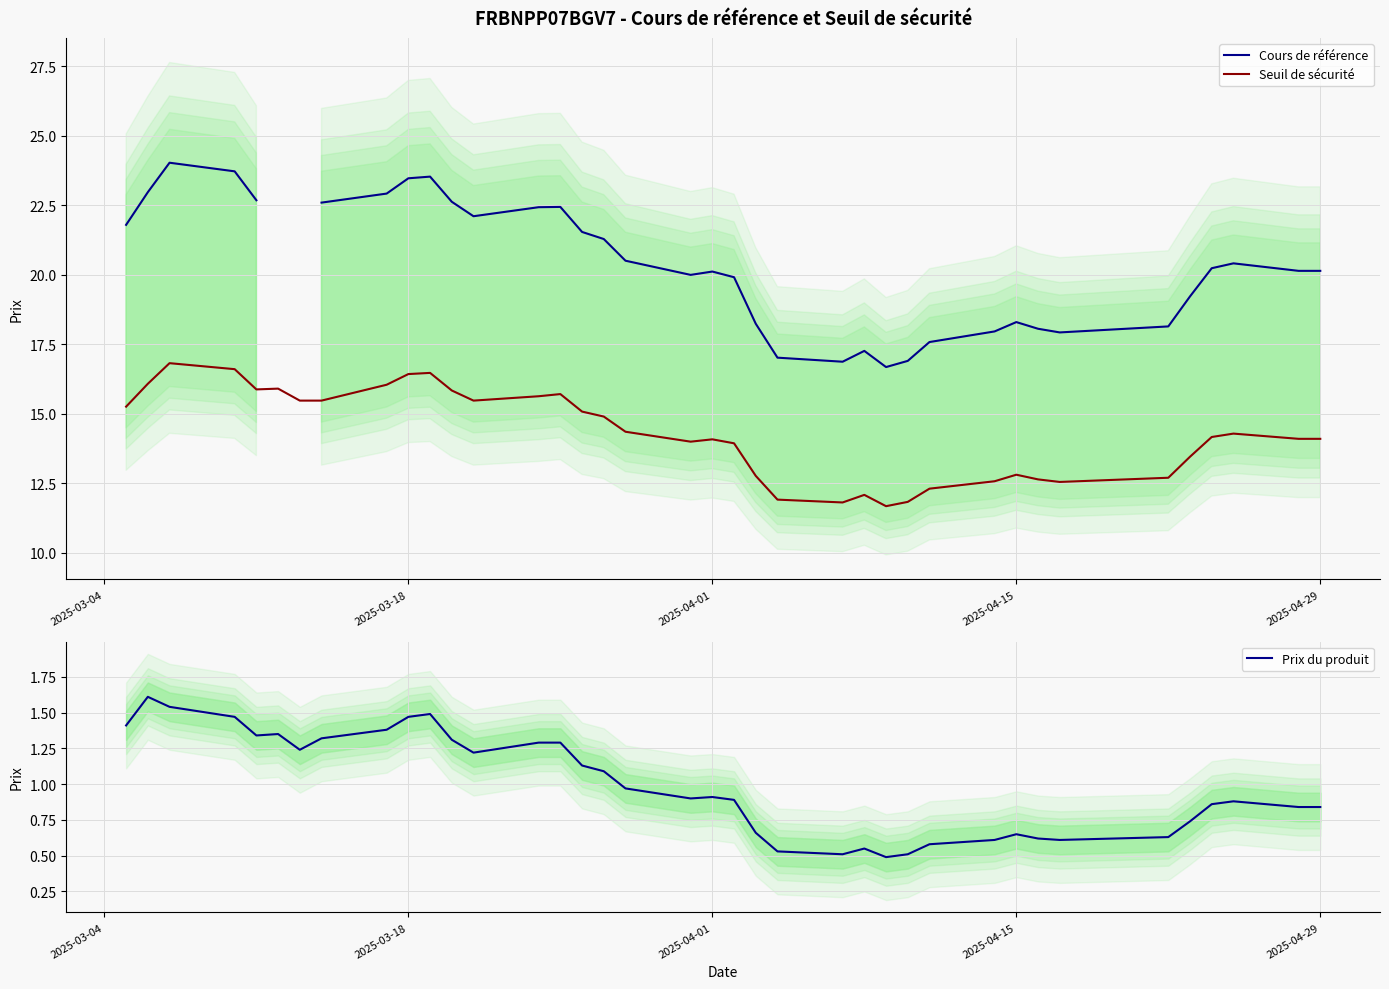

At how many categories does at least one series exceed 10?

38